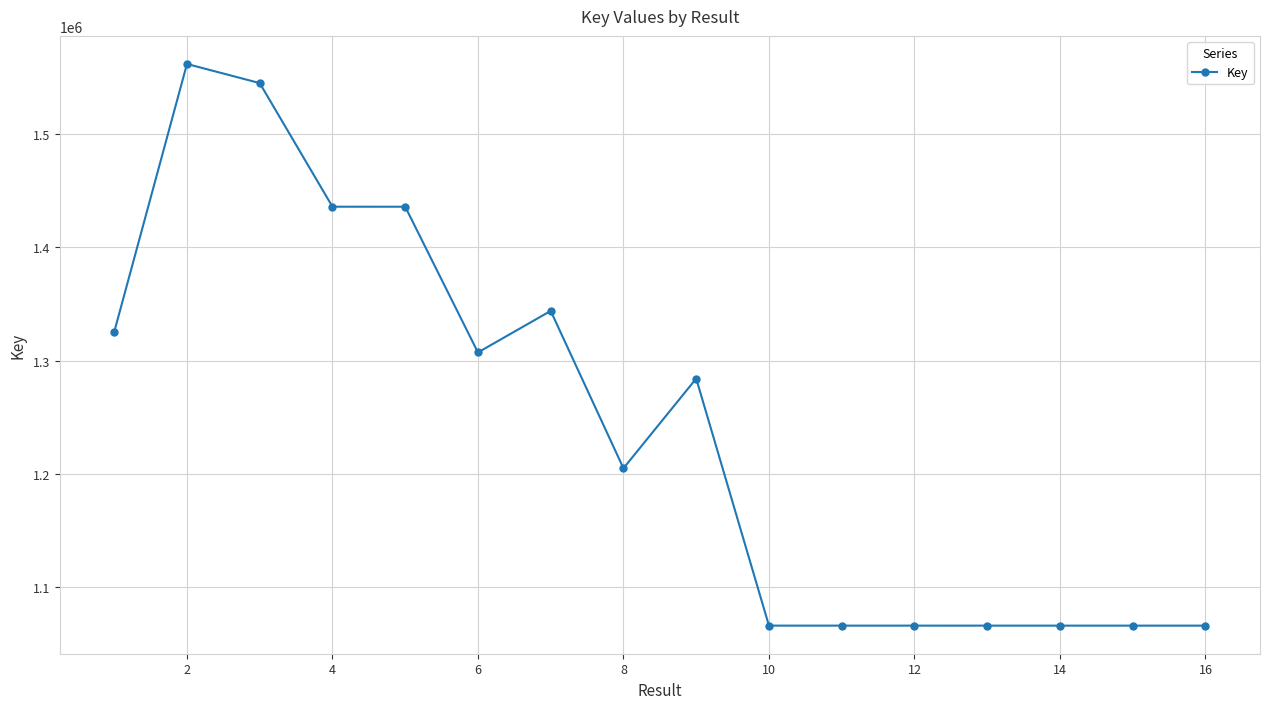

What is the minimum value shown in the chart?

1065929